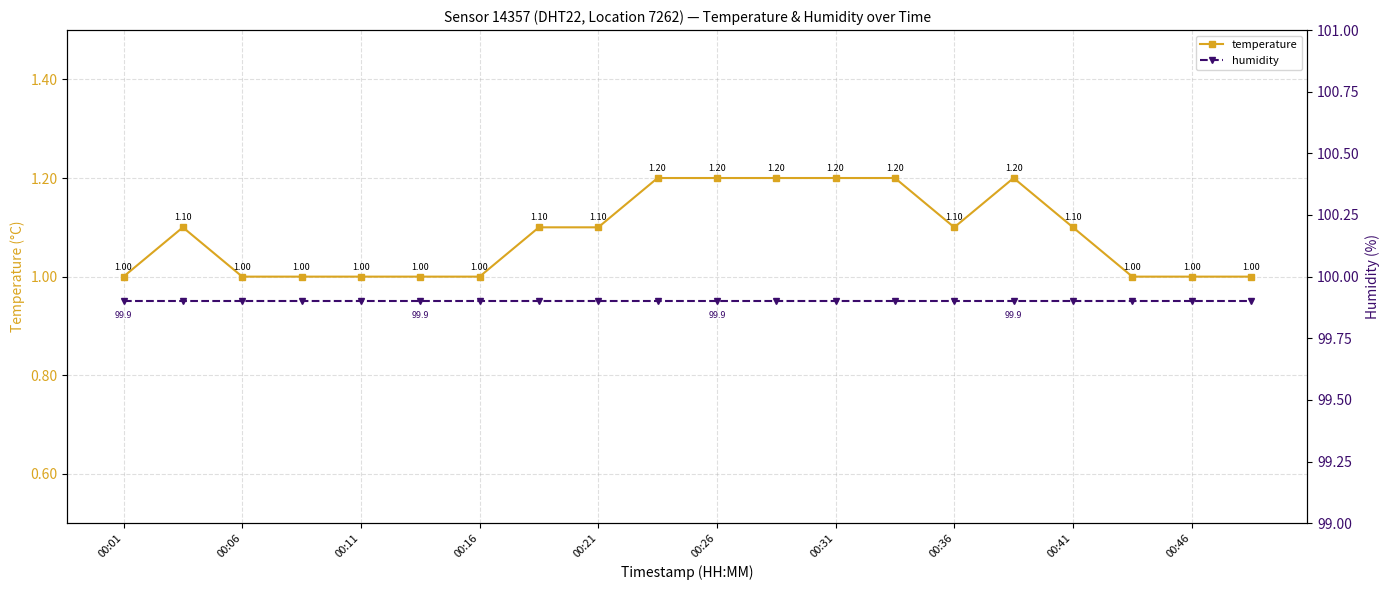

At how many categories does at least one series exceed 93?

20